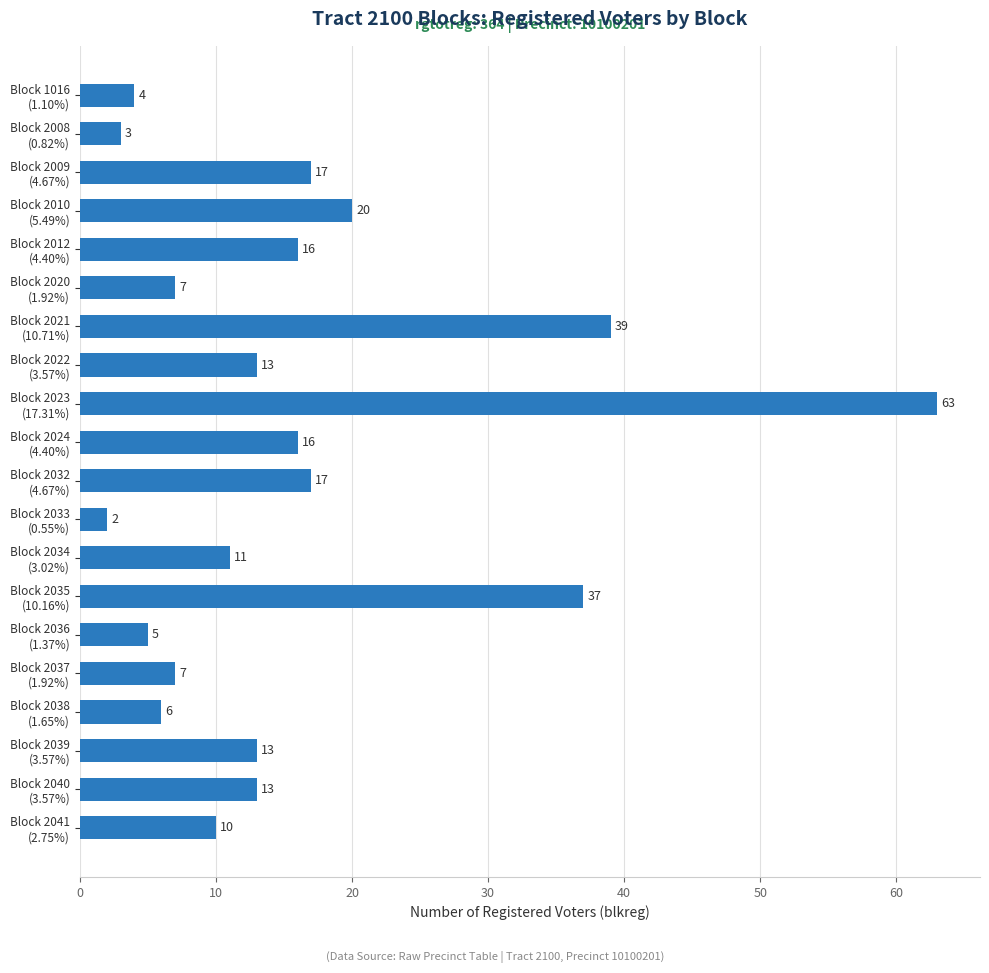

What is the difference between the maximum and second lowest values?

60